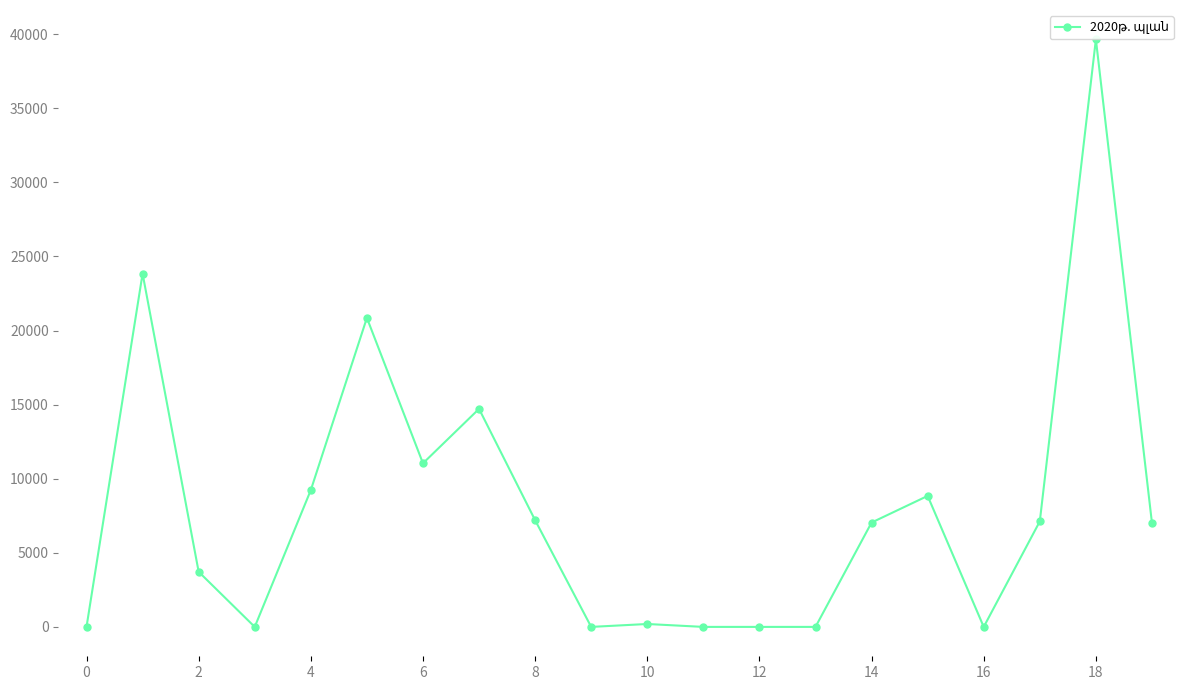

True or false: there are more than 1 points higher than both neighbors.

True